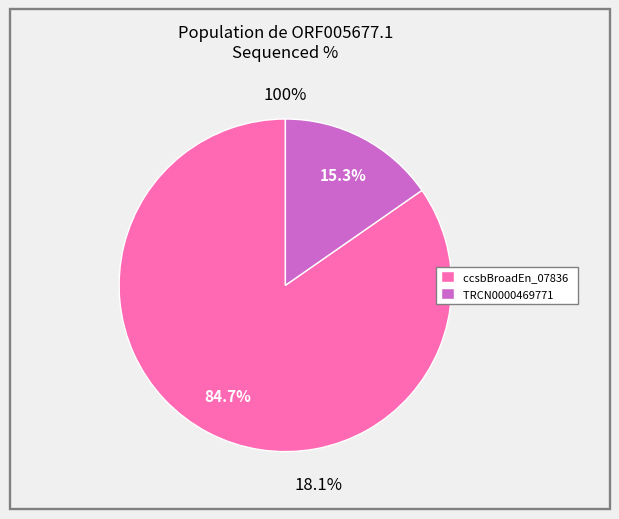

What portion of the pie excludes TRCN0000469771?

84.7%